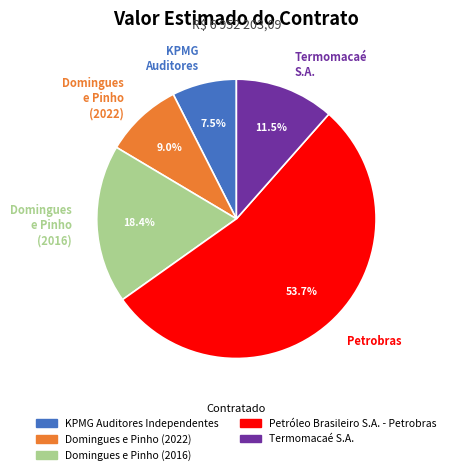

Between Domingues e Pinho (2016) and KPMG Auditores, which is larger?

Domingues e Pinho (2016)